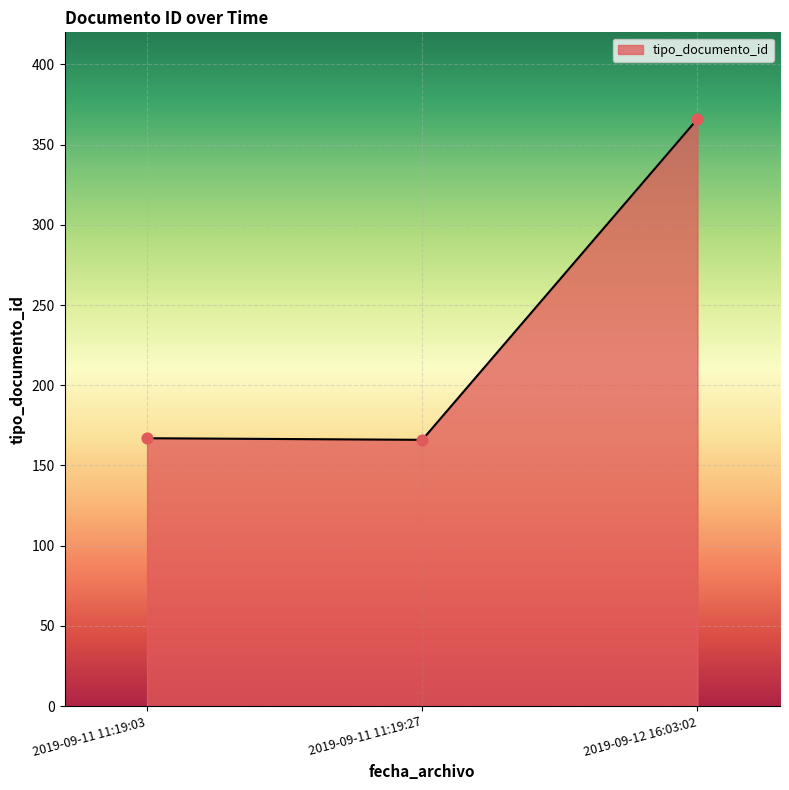

Approximately how many times larger is the value at 2019-09-12 16:03:02 compared to 2019-09-11 11:19:03?

2.2